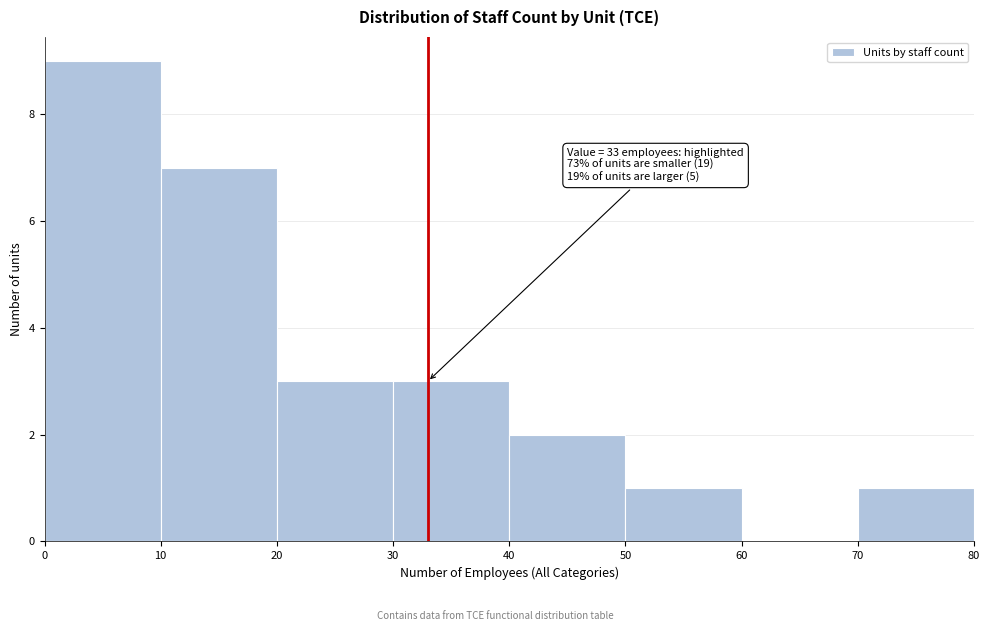

Over which range of the x-axis is the bar tallest?

0 to 10